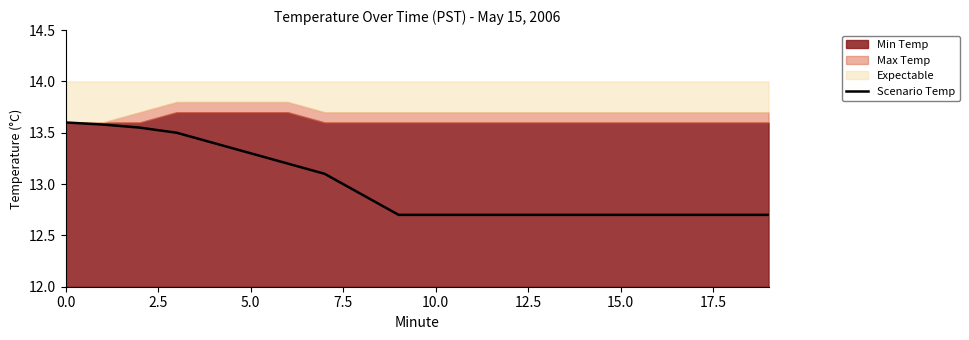

What is the minimum value for Scenario Temp?

12.7